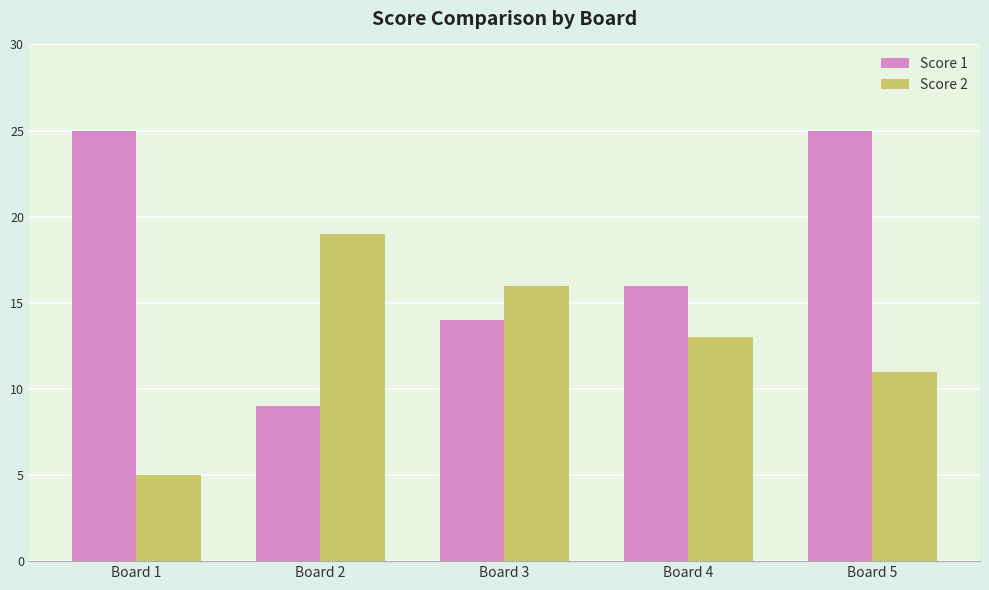

What is the sum of the Score 1 values at Board 2 and Board 4?

25